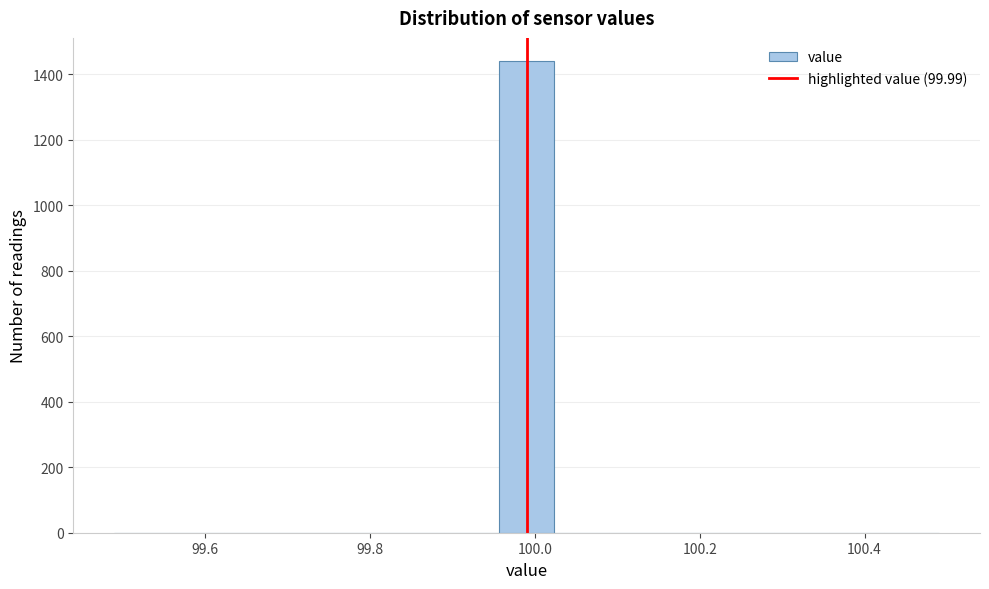

Around what value on the x-axis is the tallest bar? Give the approximate position of its centre, as read against the axis.

100.00